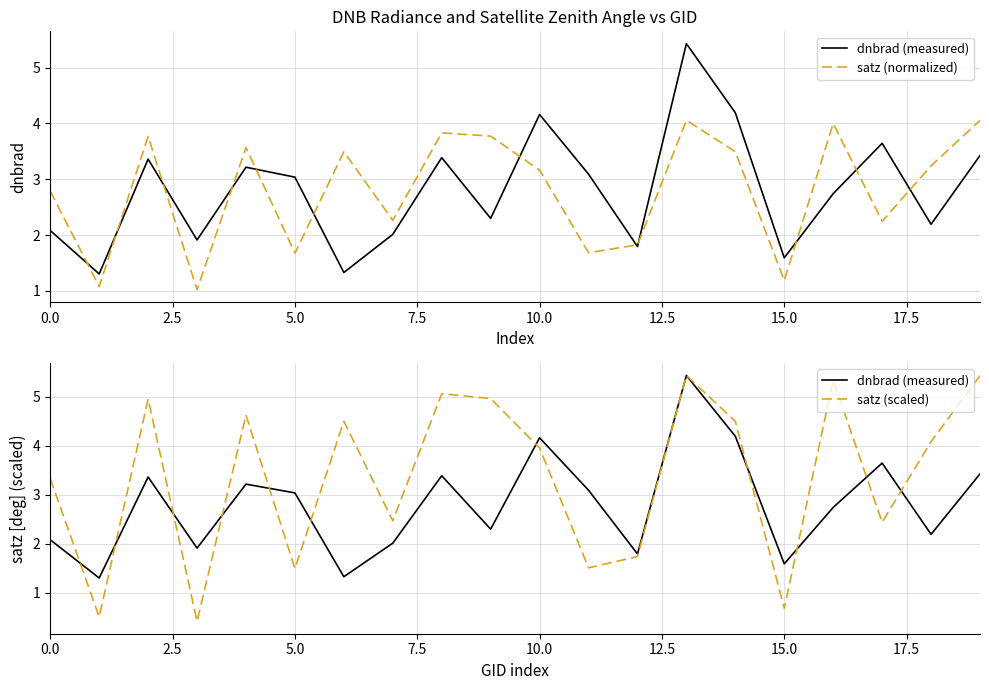

Does the chart have visible grid lines?

Yes